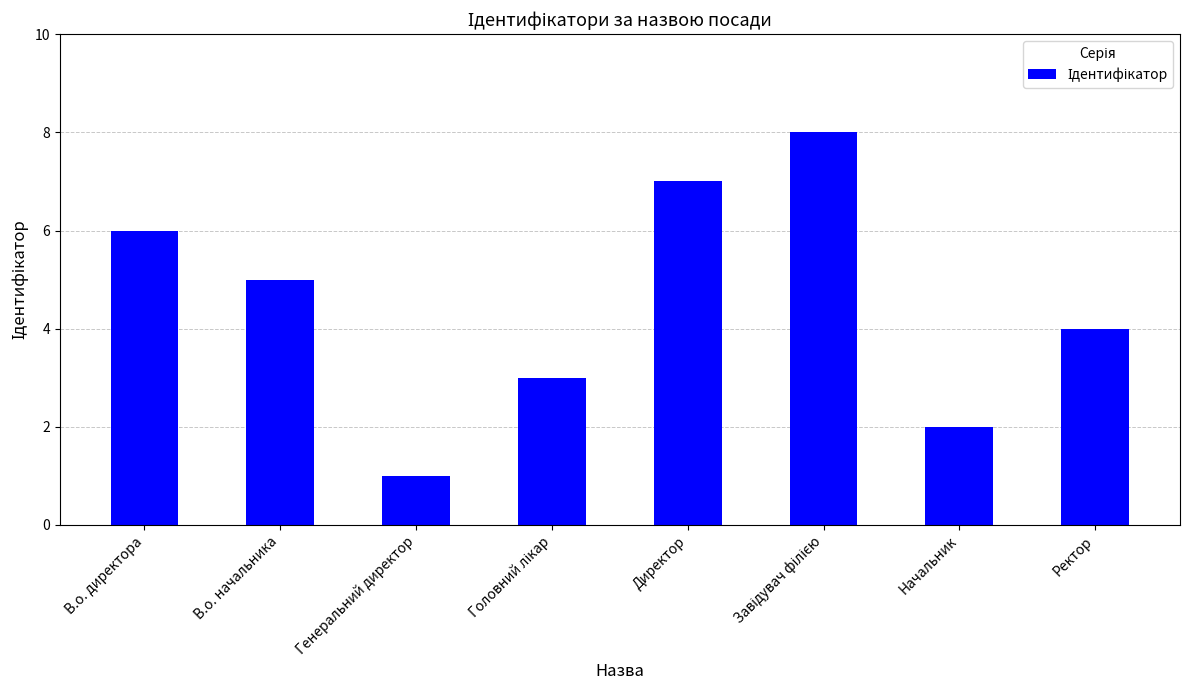

What position from the left is Ректор?

8